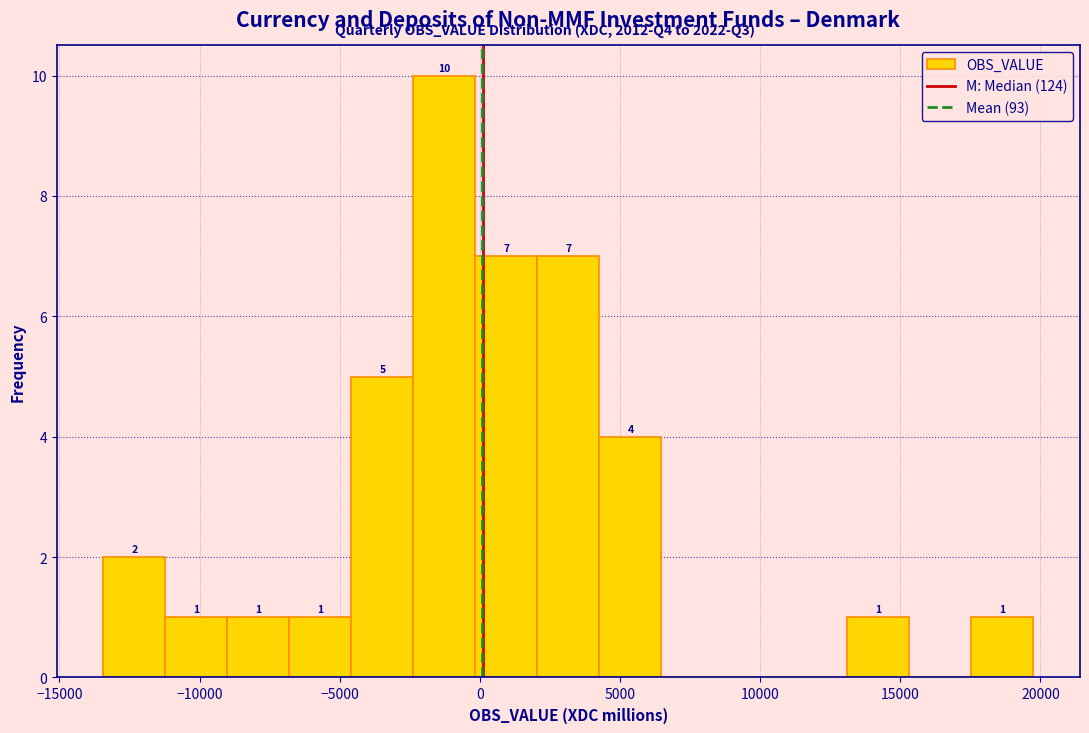

Over which range of the x-axis is the bar tallest?

-2500 to 0